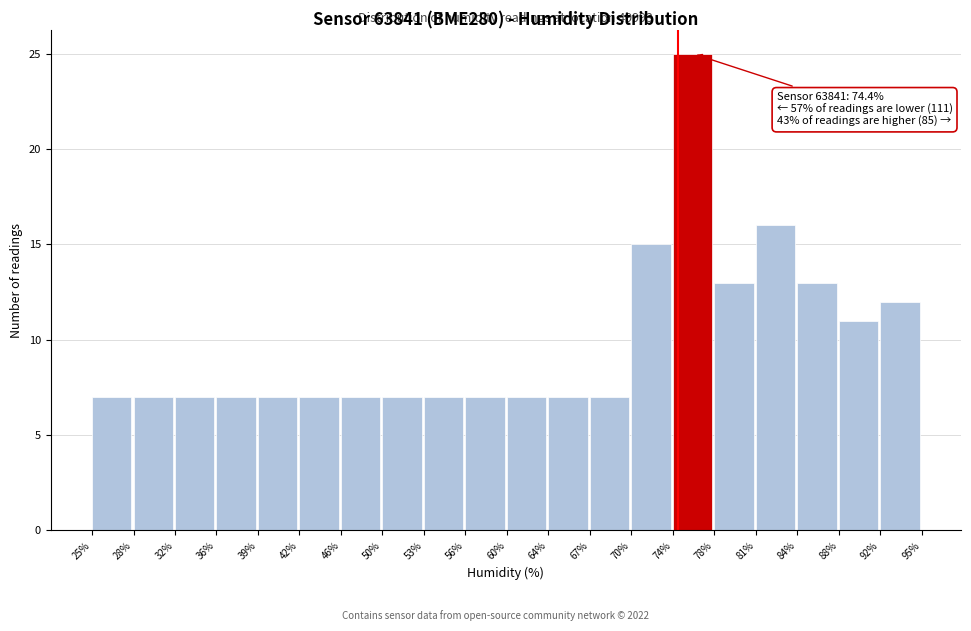

Which range on the x-axis has the tallest bar?

74% to 78%